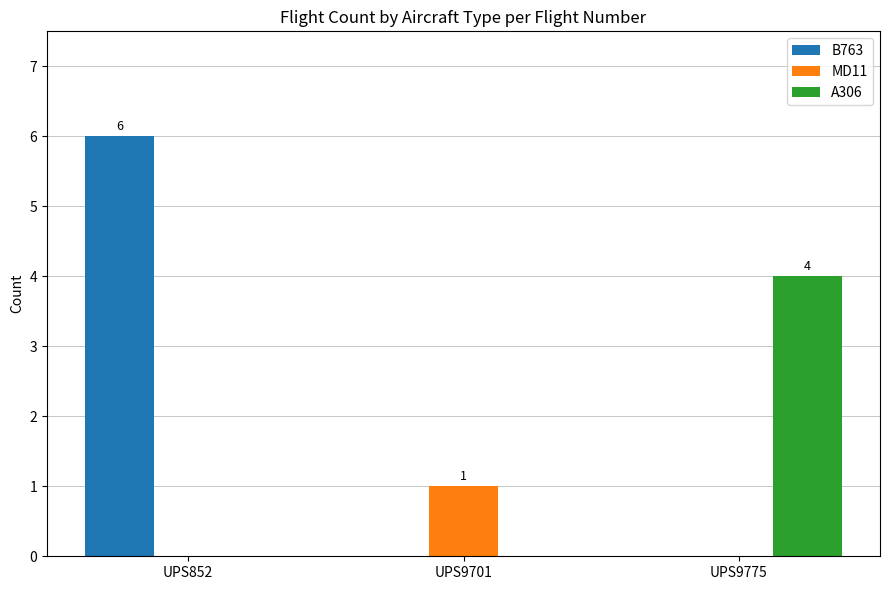

Between UPS9701 and UPS9775, which series saw the biggest shift?

A306